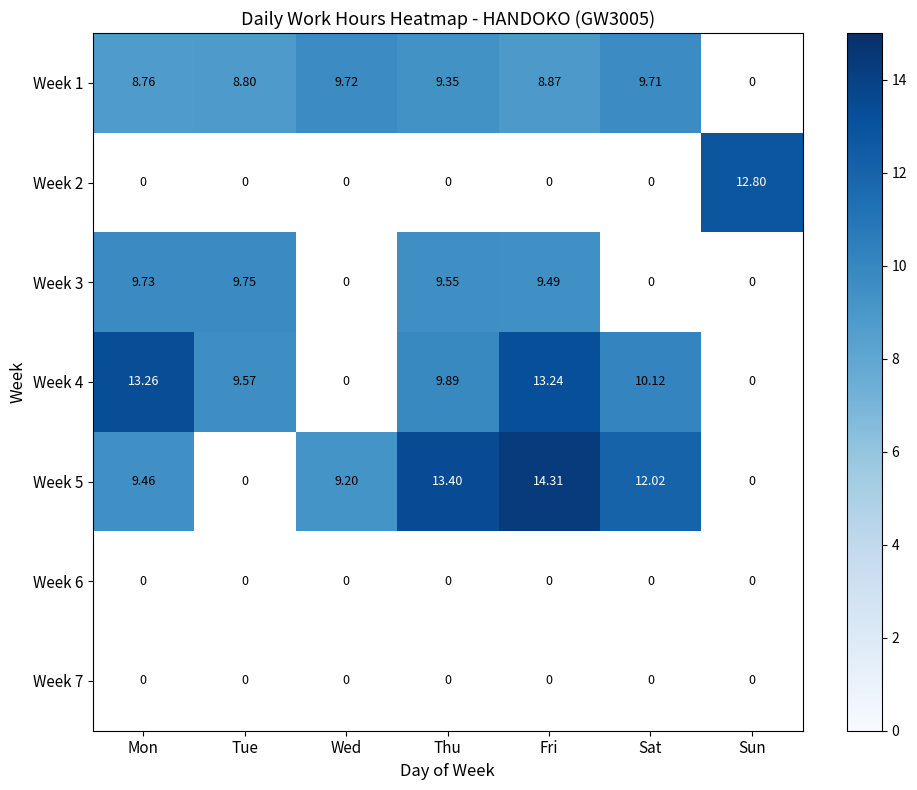

What is the average value of the Week 3 series?

5.5